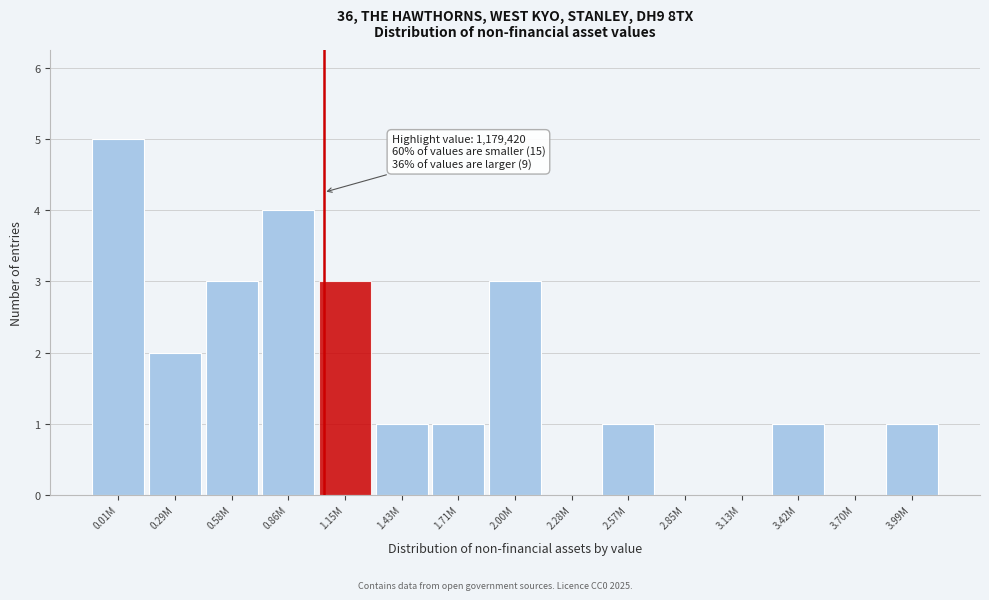

Reading right to left, list all the values displayed in this chart.

3.99M=1	3.70M=0	3.42M=1	3.13M=0	2.85M=0	2.57M=1	2.28M=0	2.00M=3	1.71M=1	1.43M=1	1.15M=3	0.86M=4	0.58M=3	0.29M=2	0.01M=5